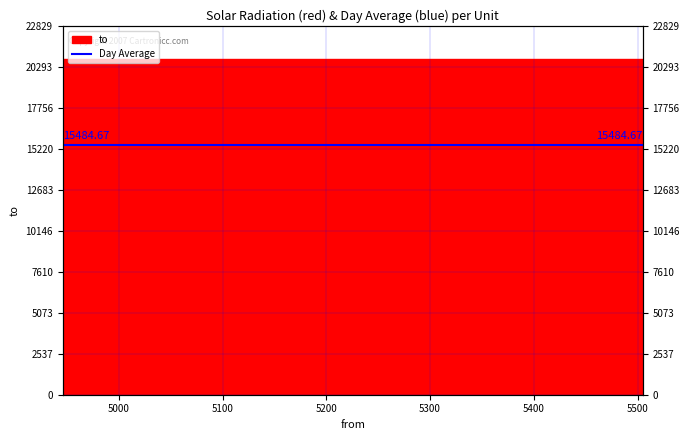

What is the smallest value displayed?

4946